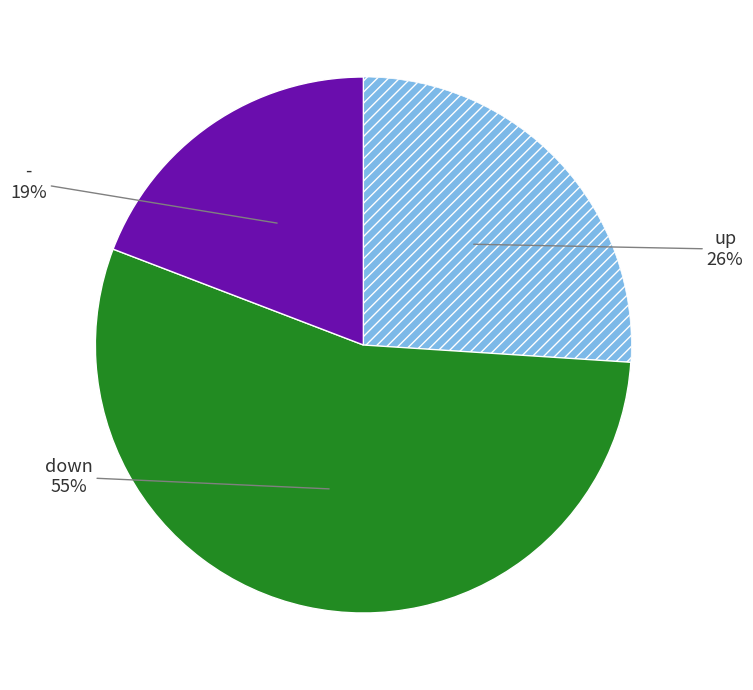

To the nearest percent, what is the average slice percentage?

33%